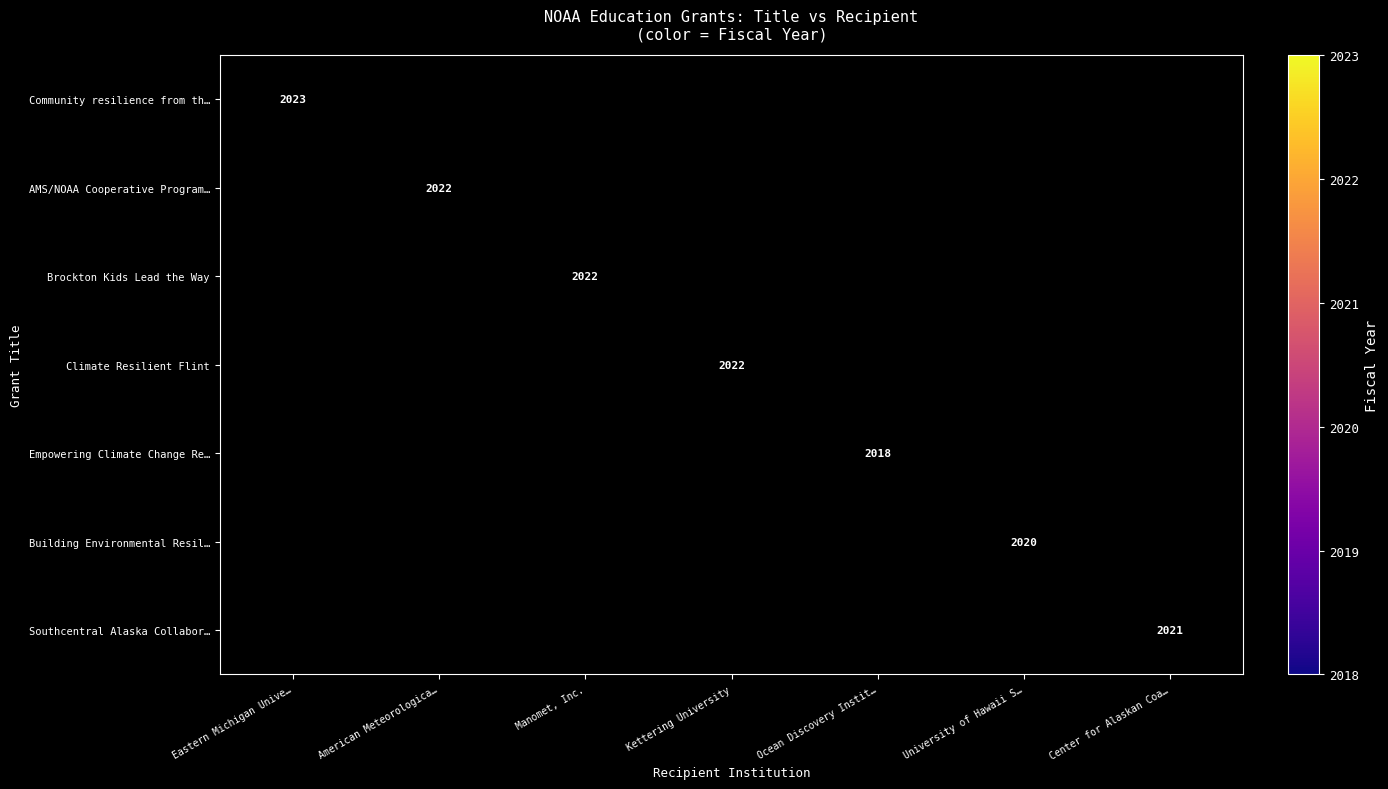

Which series has the widest spread of values?

Community resilience from th…